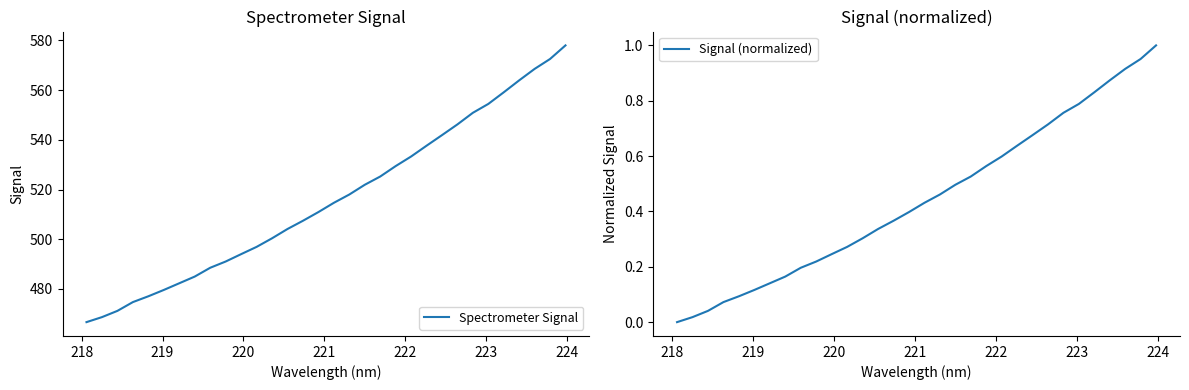

Reading left to right, list all the values displayed in this chart.

Spectrometer Signal: 466.6	468.6	471.2	474.7	477.0	479.6	482.3	485.0	488.5	491.0	494.0	496.9	500.4	504.1	507.4	510.9	514.7	518.0	521.9	525.2	529.4	533.3	537.6	541.9	546.2	550.9	554.5	559.1	564.0	568.6	572.6	578.0
Signal (normalized): 0.0	0.0	0.0	0.1	0.1	0.1	0.1	0.2	0.2	0.2	0.2	0.3	0.3	0.3	0.4	0.4	0.4	0.5	0.5	0.5	0.6	0.6	0.6	0.7	0.7	0.8	0.8	0.8	0.9	0.9	1.0	1.0